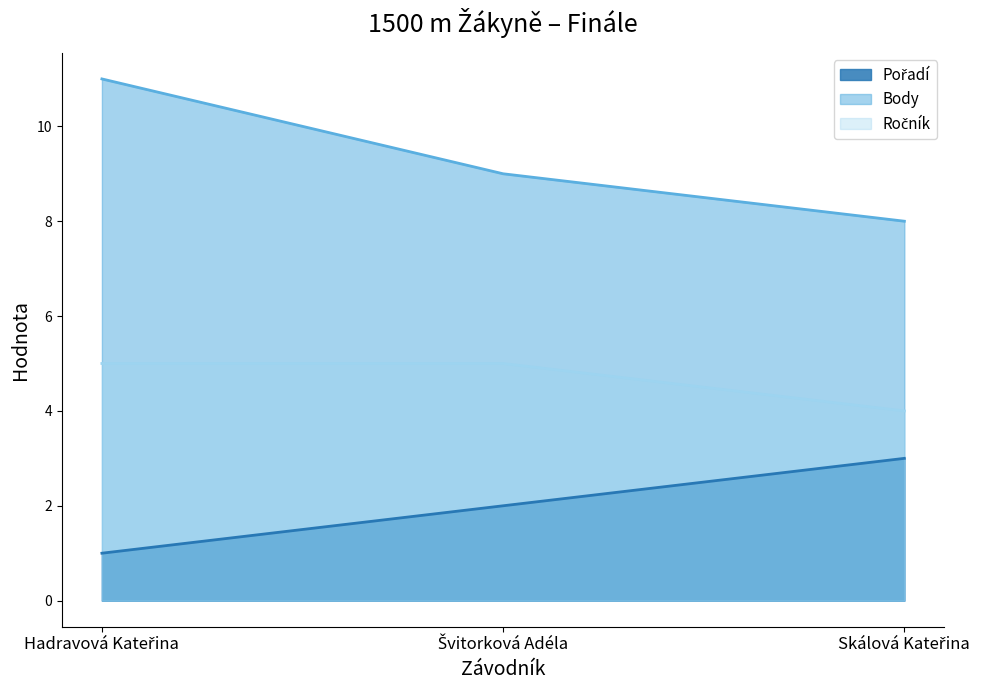

What is the total value across all series at Skálová Kateřina?

15